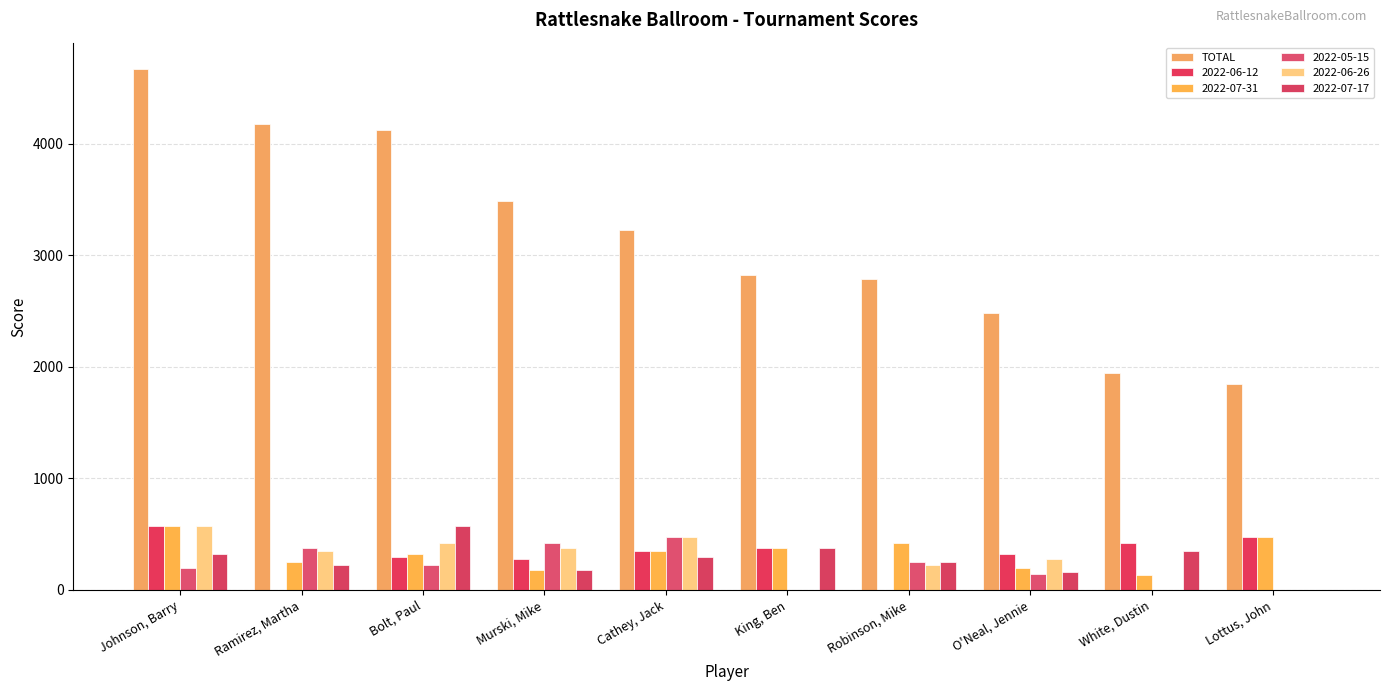

Reading right to left, extract all data points from this chart.

Lottus, John=1850	White, Dustin=1950	O'Neal, Jennie=2480	Robinson, Mike=2785	King, Ben=2825	Cathey, Jack=3225	Murski, Mike=3490	Bolt, Paul=4125	Ramirez, Martha=4175	Johnson, Barry=4675